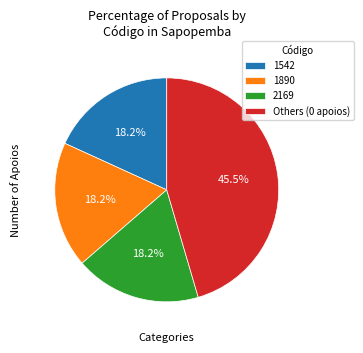

Count the number of slices in the pie.

4